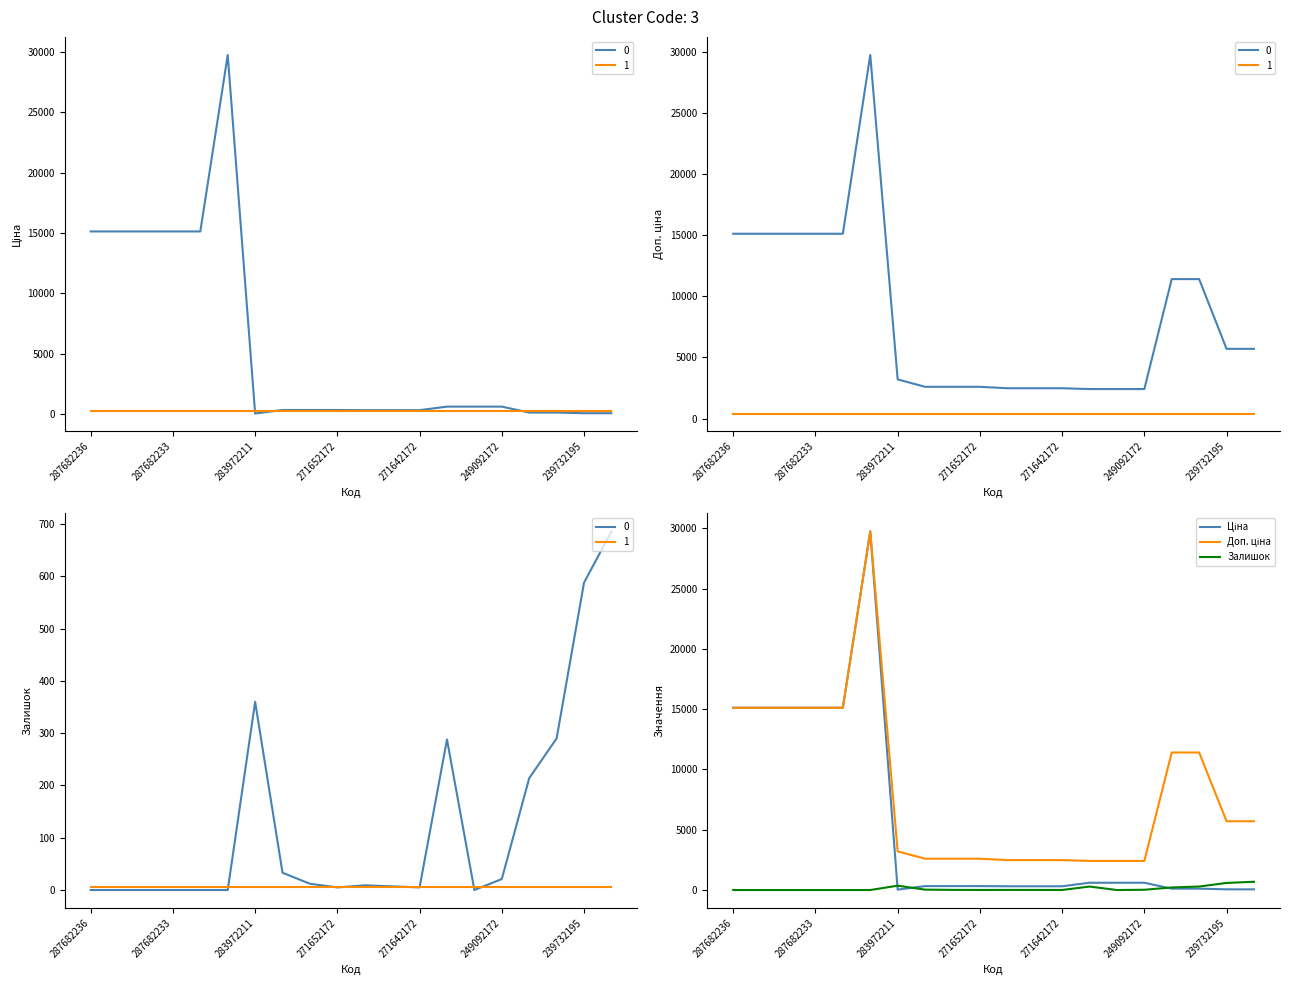

What is the label of the 7th point from the right?

13